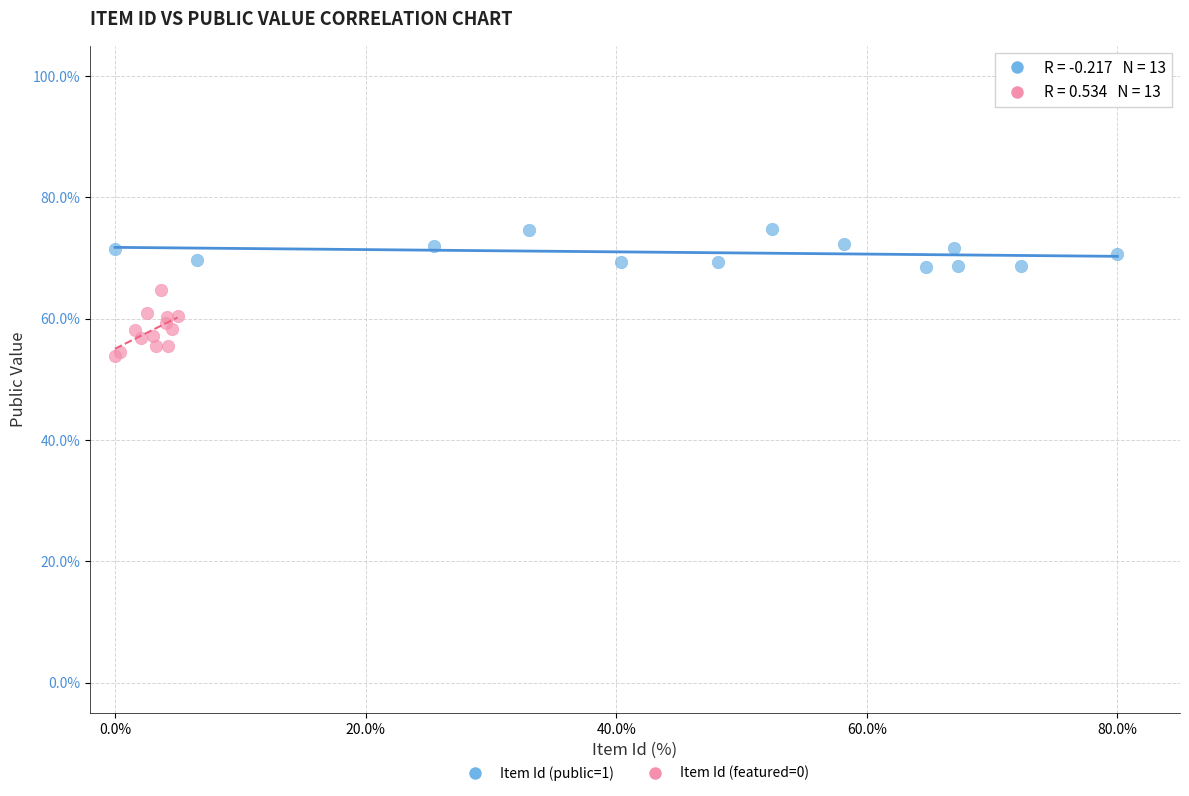

Which series contains the highest Y value?

Item Id (public=1)